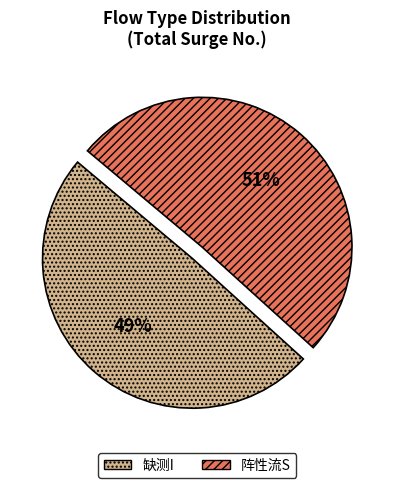

What is the ratio of the value at 缺测I to the value at 阵性流S?

1.0